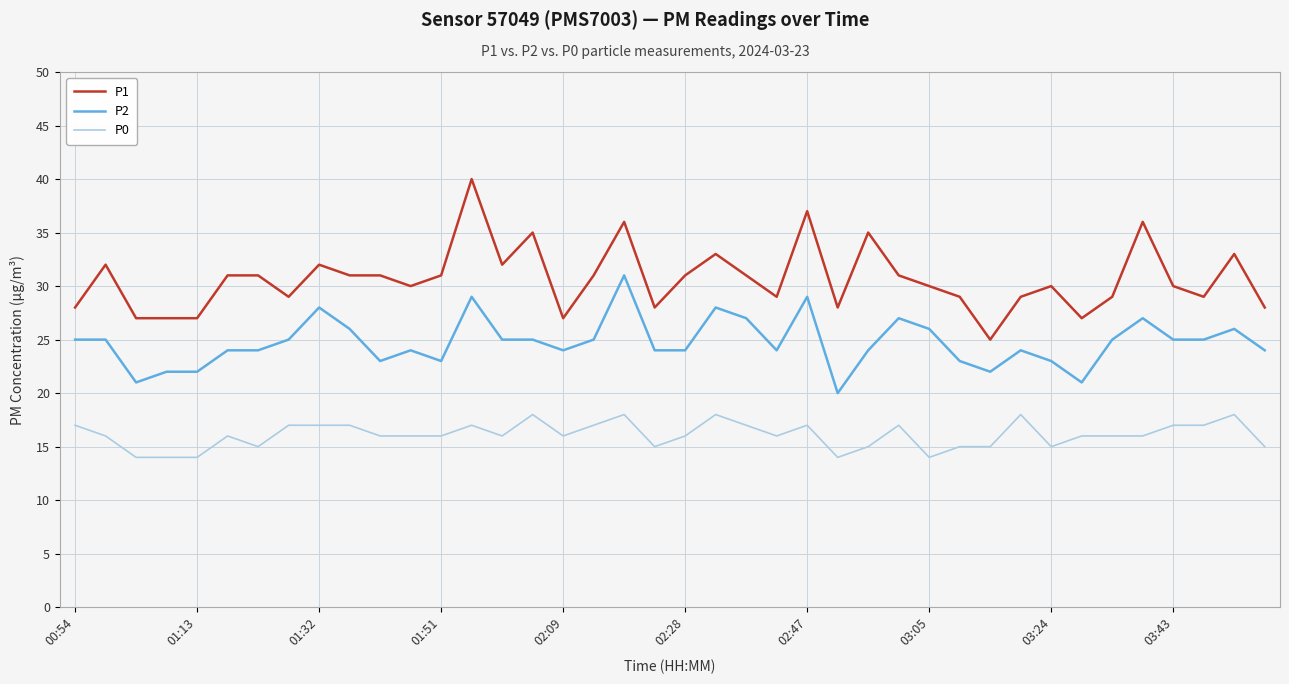

Which series has the widest spread of values?

P1